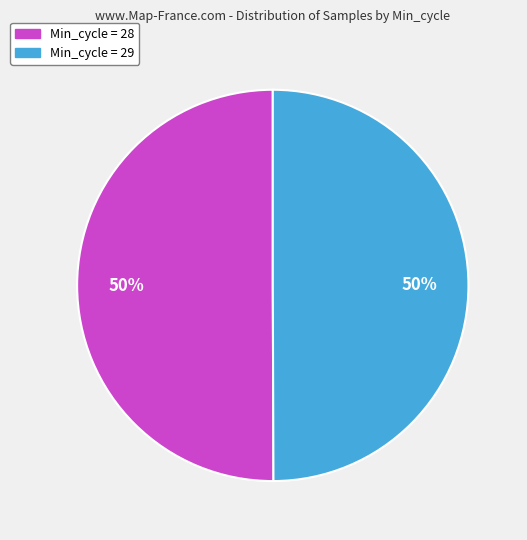

To the nearest percent, what is the average slice percentage?

50%